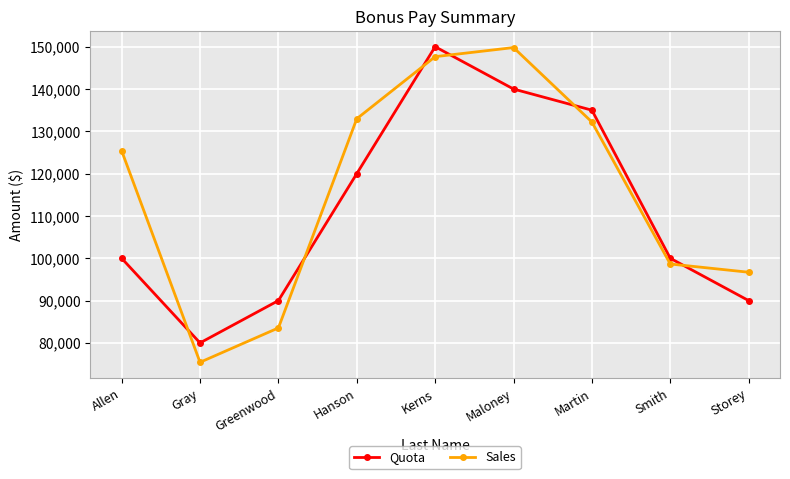

Which series has the largest range (max minus min)?

Sales